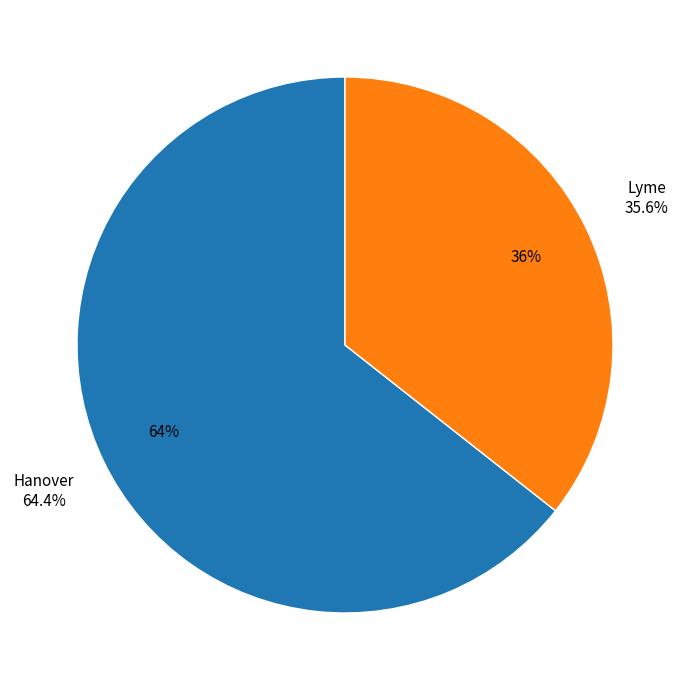

How many slices are in this pie chart?

2